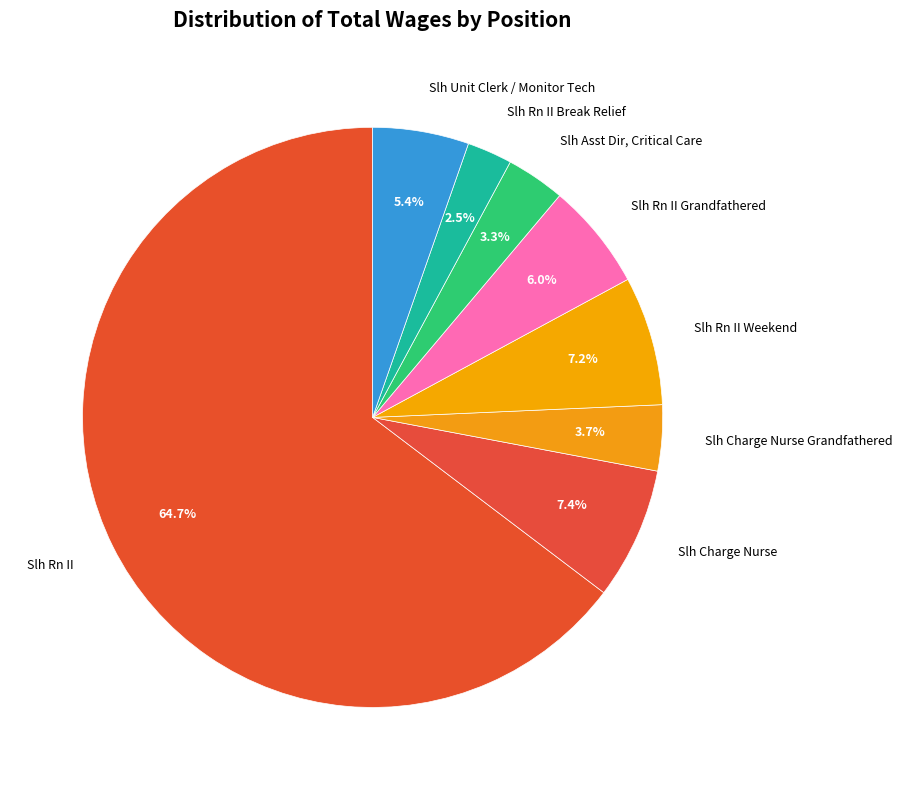

True or false: Slh Rn II Grandfathered accounts for 6% of the total.

True